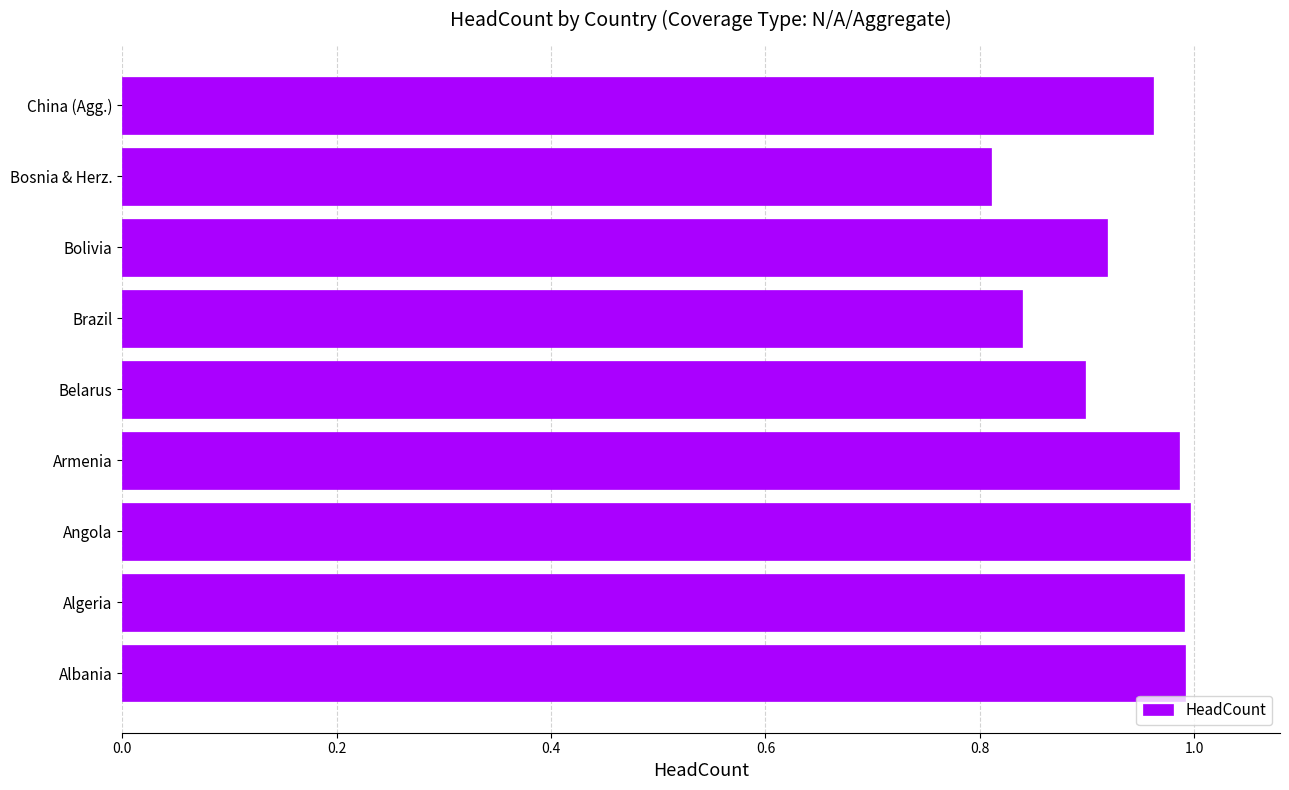

At which category does the chart reach its minimum across all series?

Bosnia & Herz.